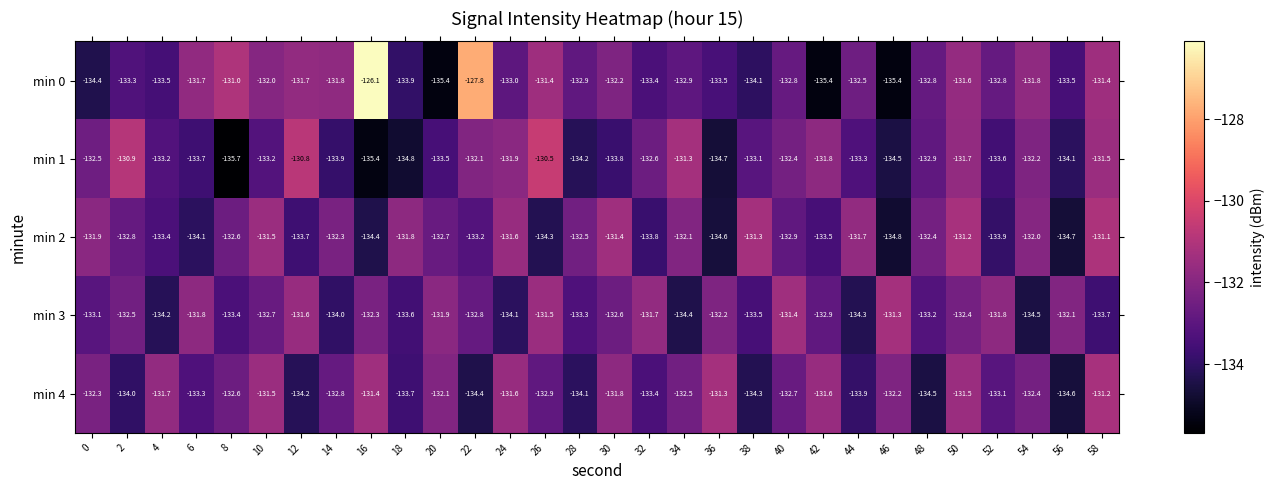

Which category has the lowest value across all series?

8